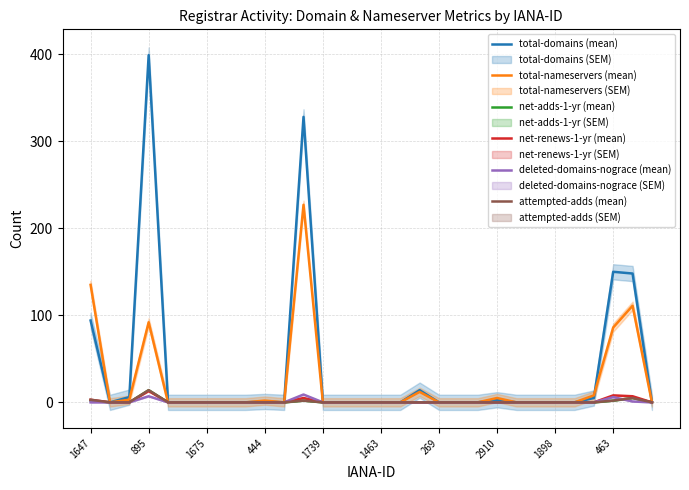

Does the chart have visible grid lines?

Yes